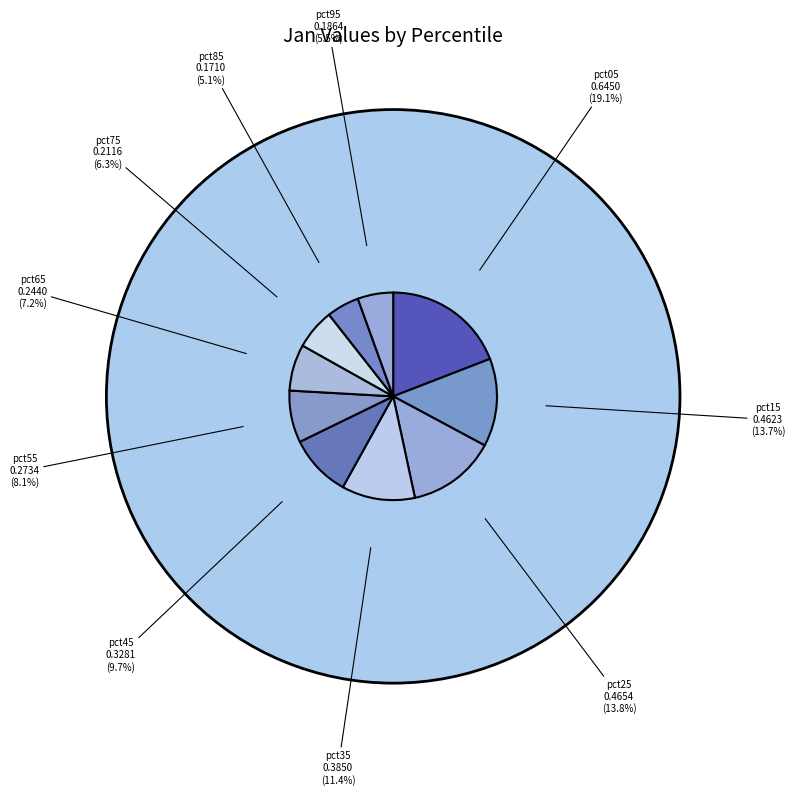

How many segments does this pie chart have?

10